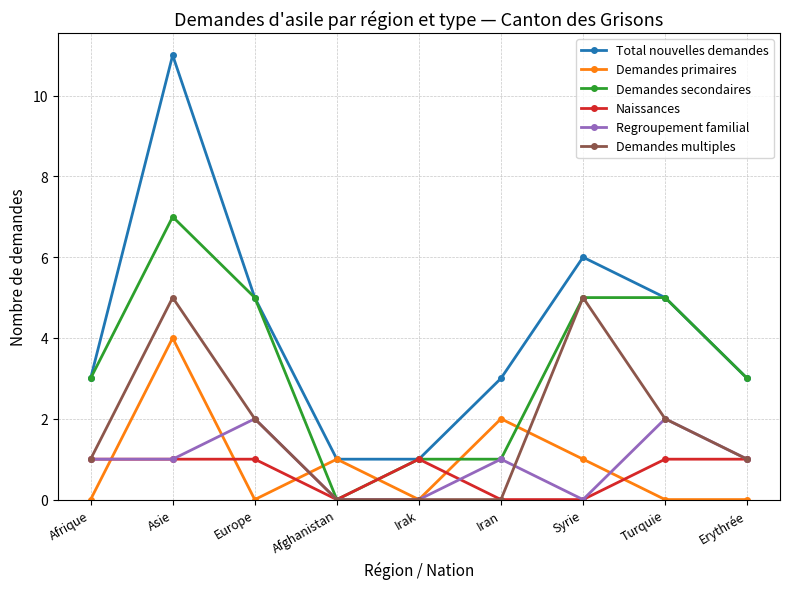

What is the difference between the second highest and second lowest values in the Naissances series?

1